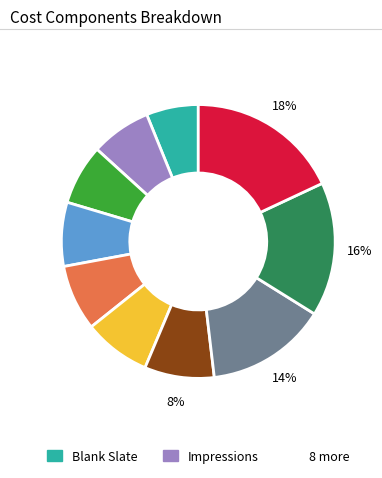

To the nearest percent, what is the difference between the largest and smallest slice percentages?

12%